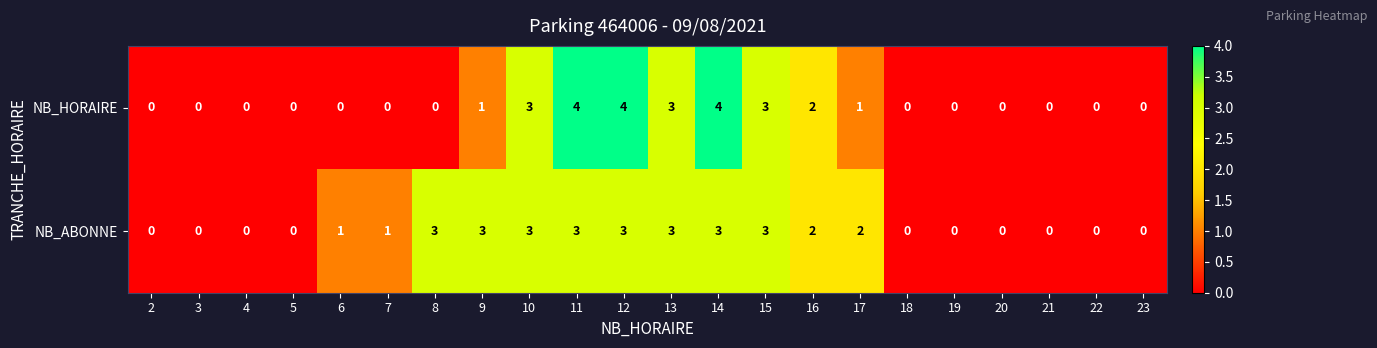

Between 3 and 11, which series saw the biggest shift?

NB_HORAIRE